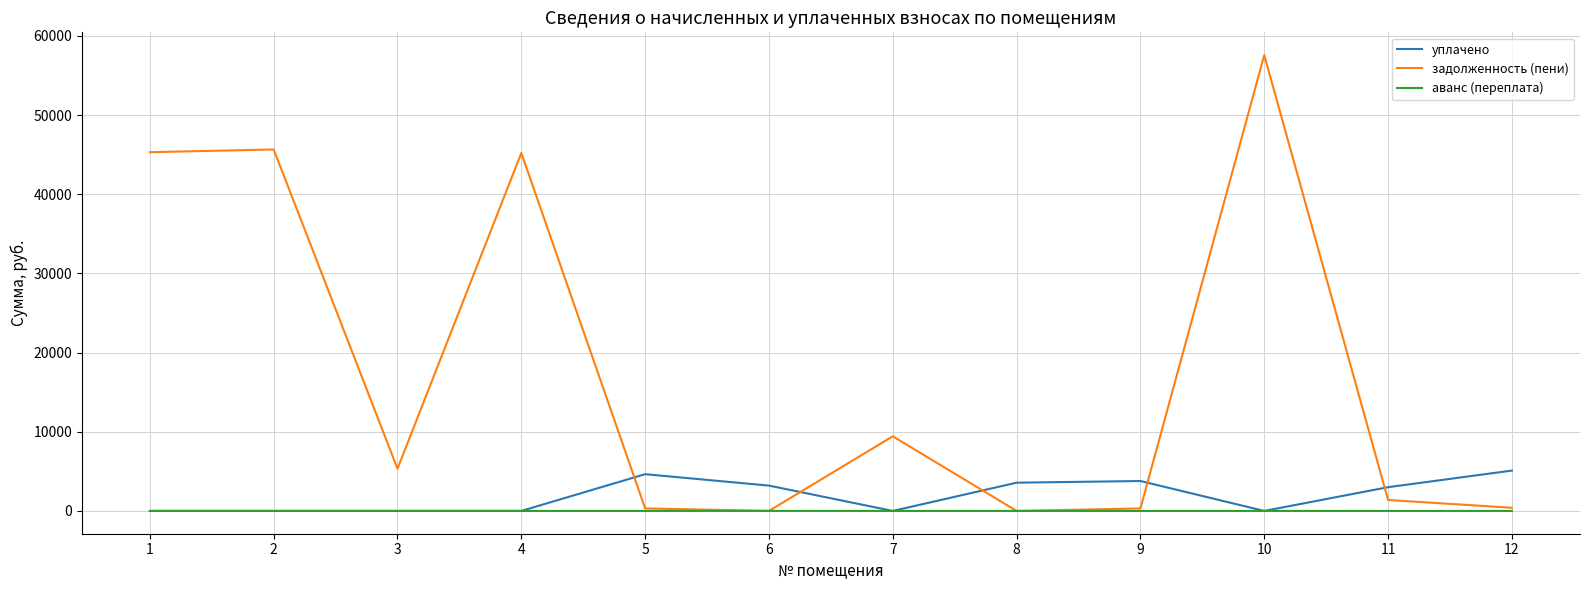

Which series has the largest range (max minus min)?

задолженность (пени)